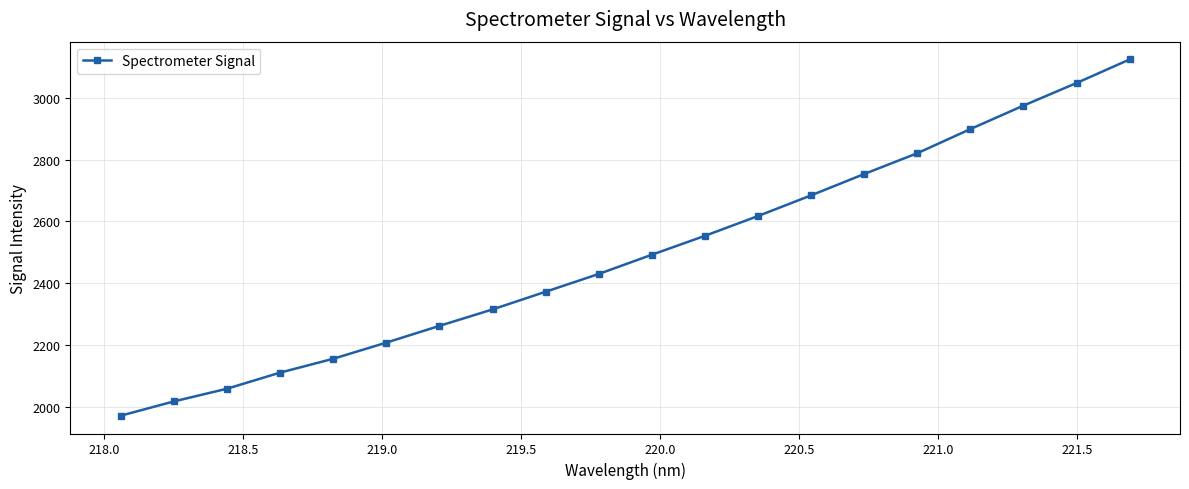

How many data points does each series have?

20